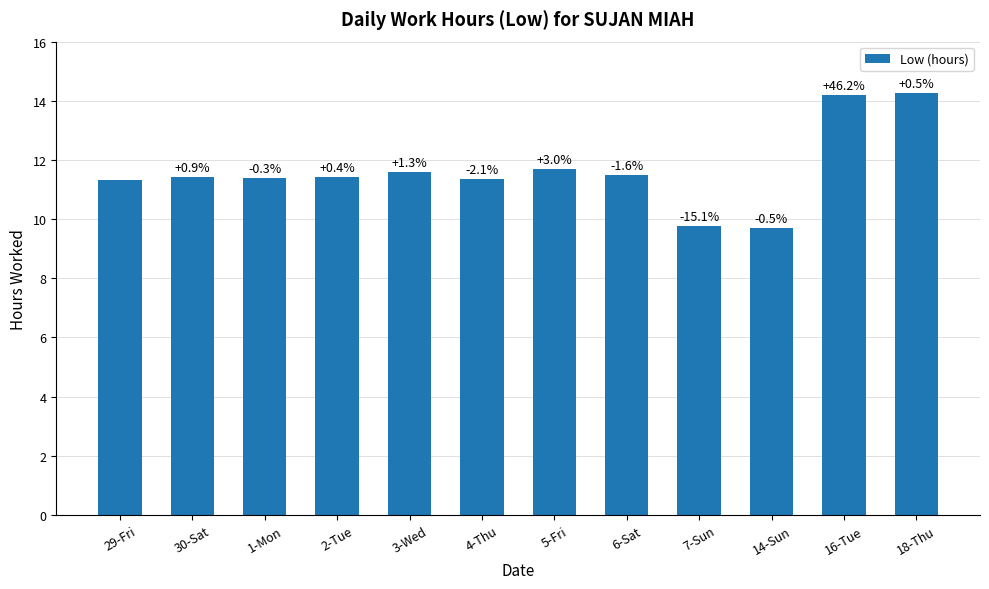

What is the difference between the values at 3-Wed and 4-Thu?

0.2